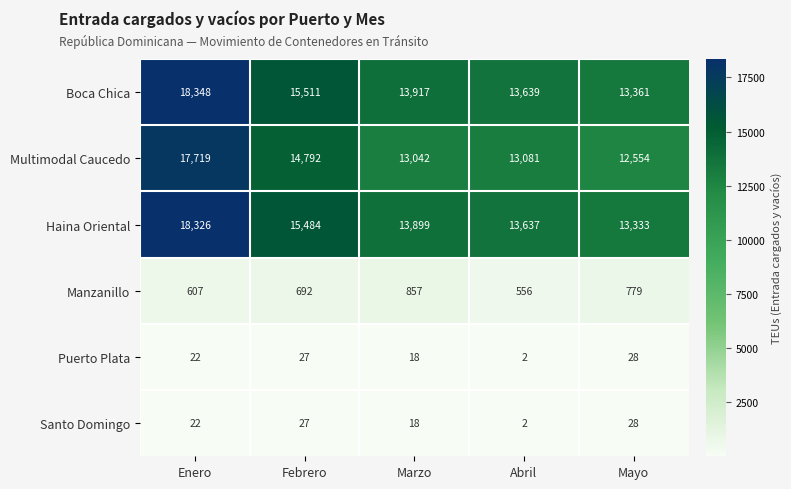

How many values in the Boca Chica series are below 13917?

2